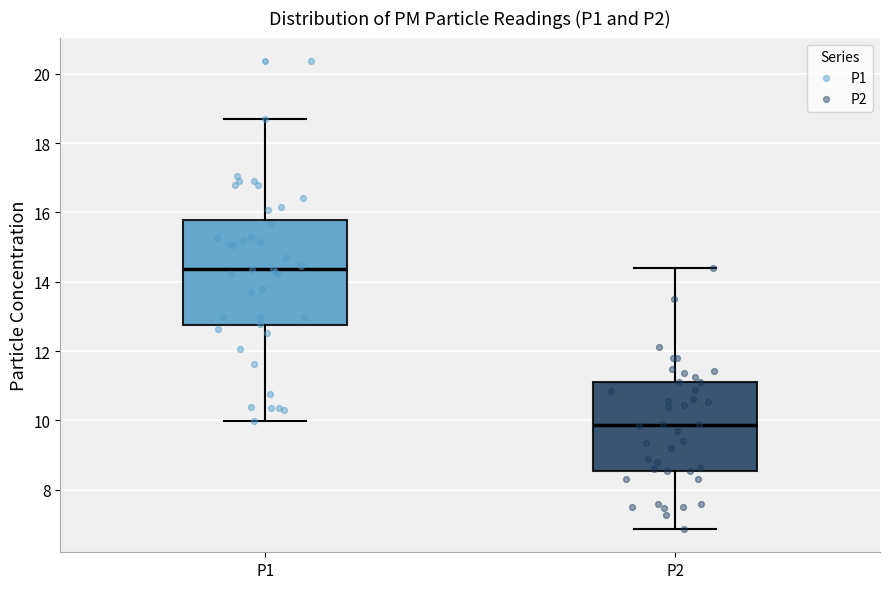

Where is the upper edge of the box for P1 on the y-axis? The values are not printed on the chart, so give them approximately, as read against the axis.

15.8